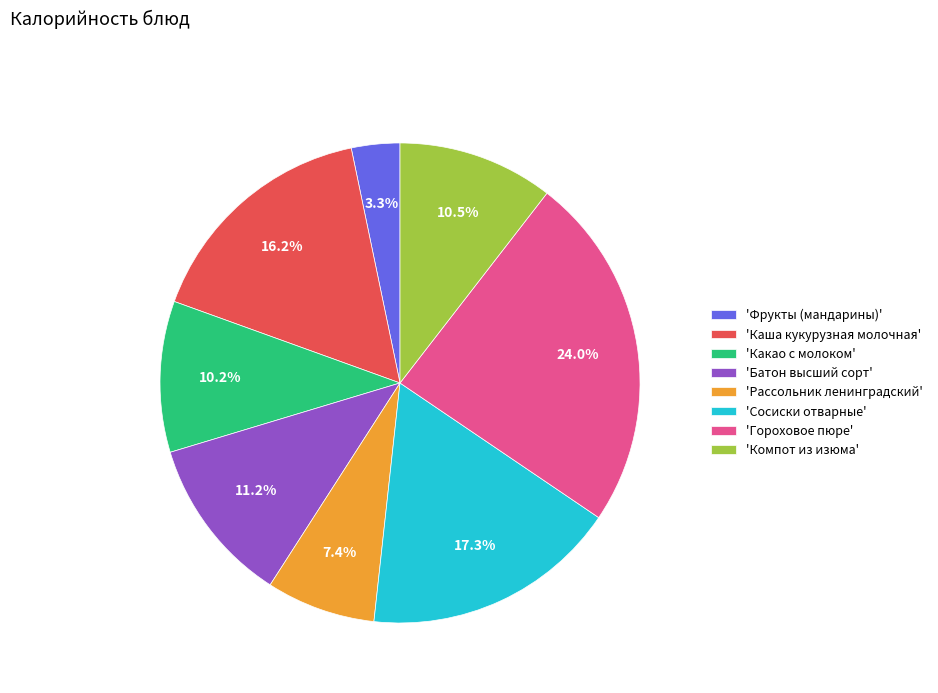

What is the smallest slice in the pie chart?

'Фрукты (мандарины)'